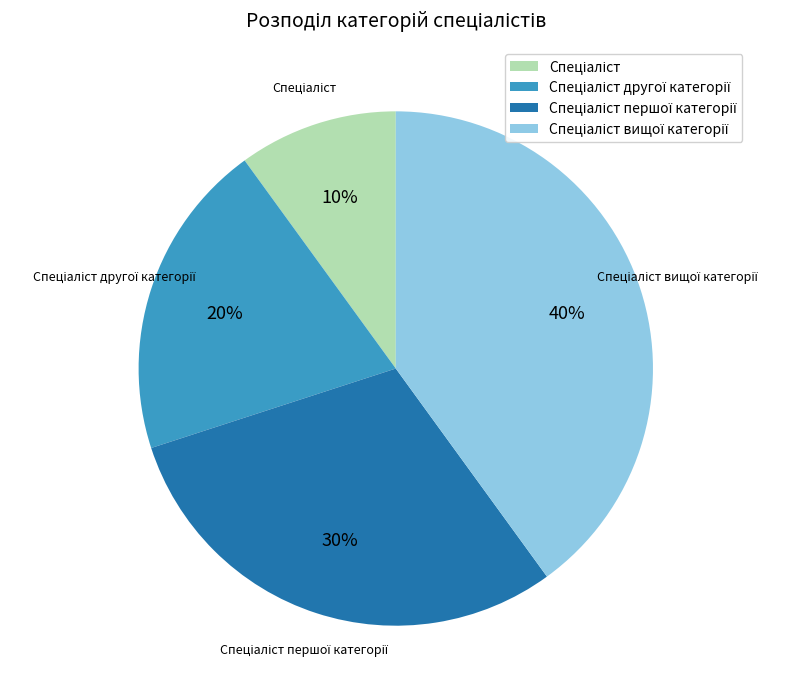

Is there any slice that represents more than half of the pie?

No